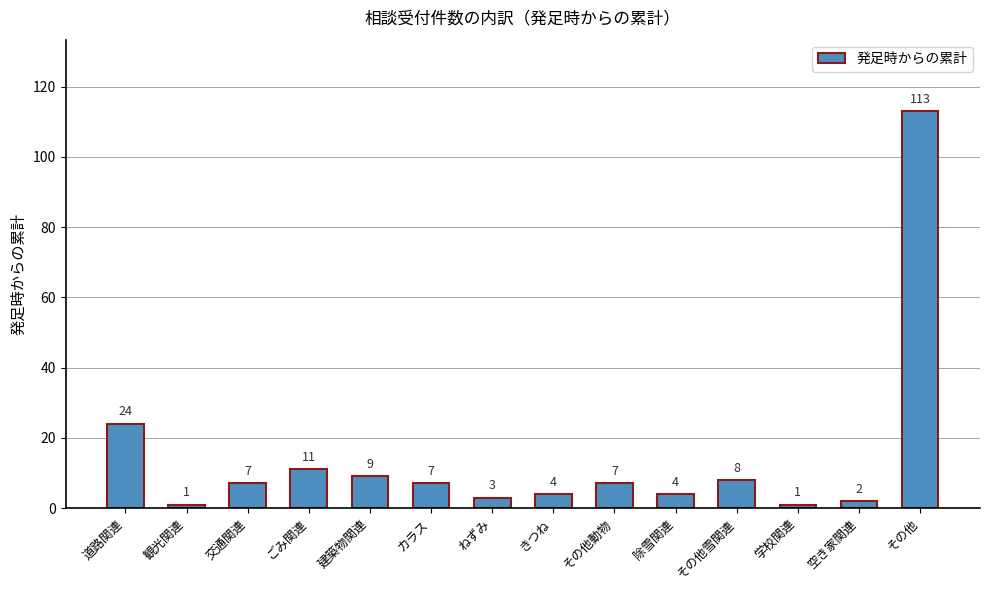

What is the difference between the values at 学校関連 and ごみ関連?

10